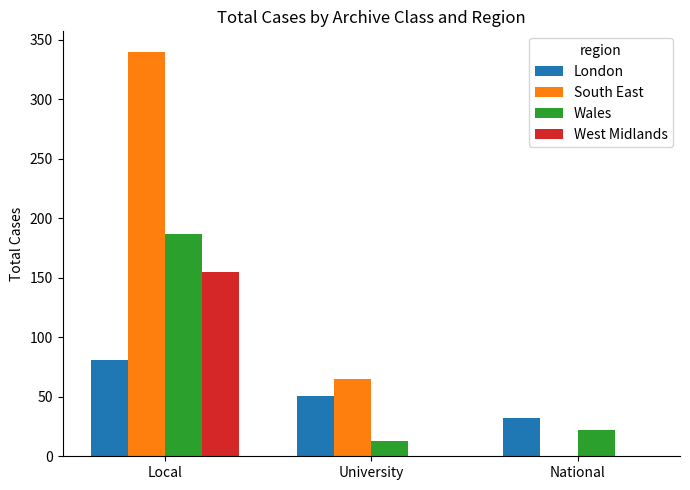

Between Local and National, which series saw the biggest shift?

South East